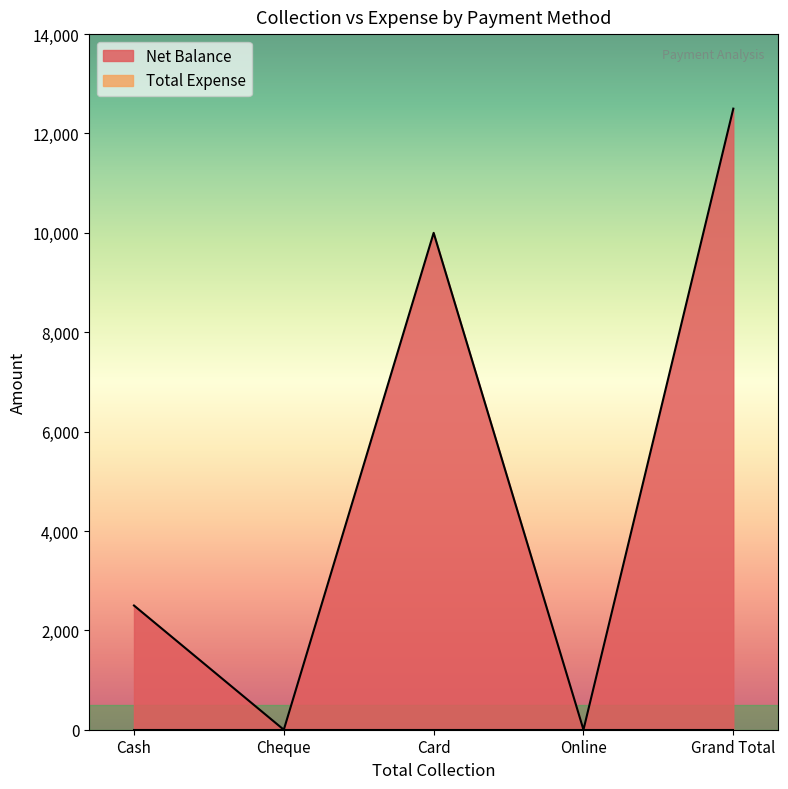

What is the average value?

5000